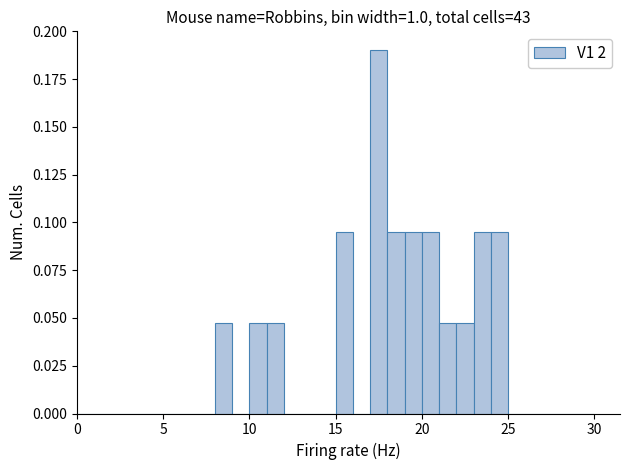

Around what value on the x-axis is the tallest bar? Give the approximate position of its centre, as read against the axis.

17.5